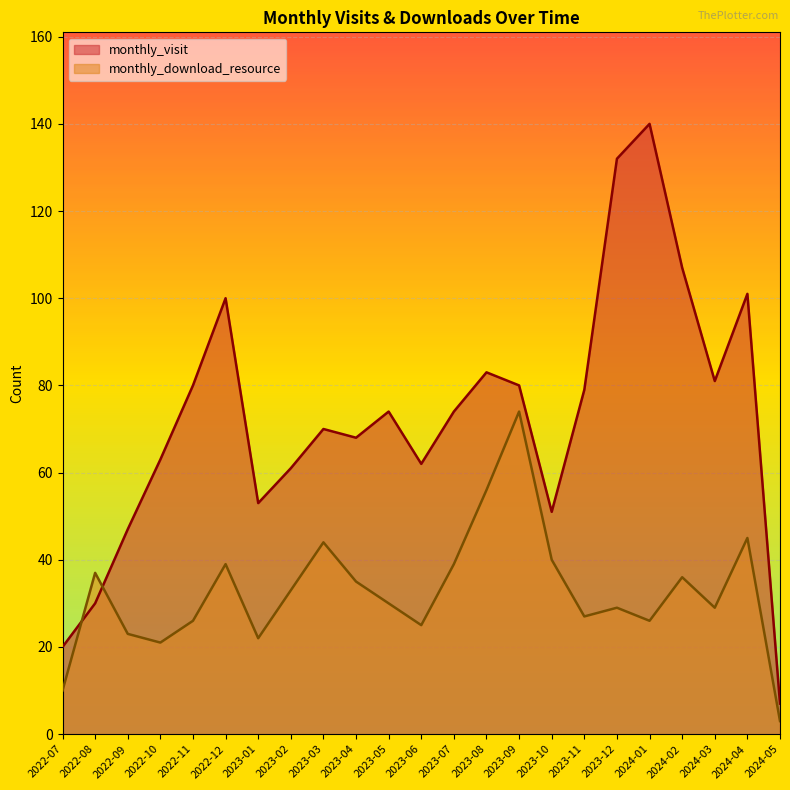

How many values in the monthly_visit series exceed 74?

10